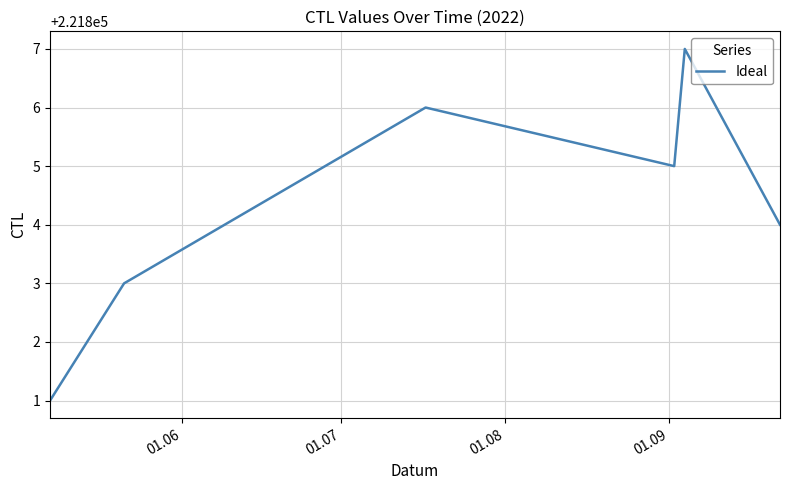

What is the sum of all values?

1552628